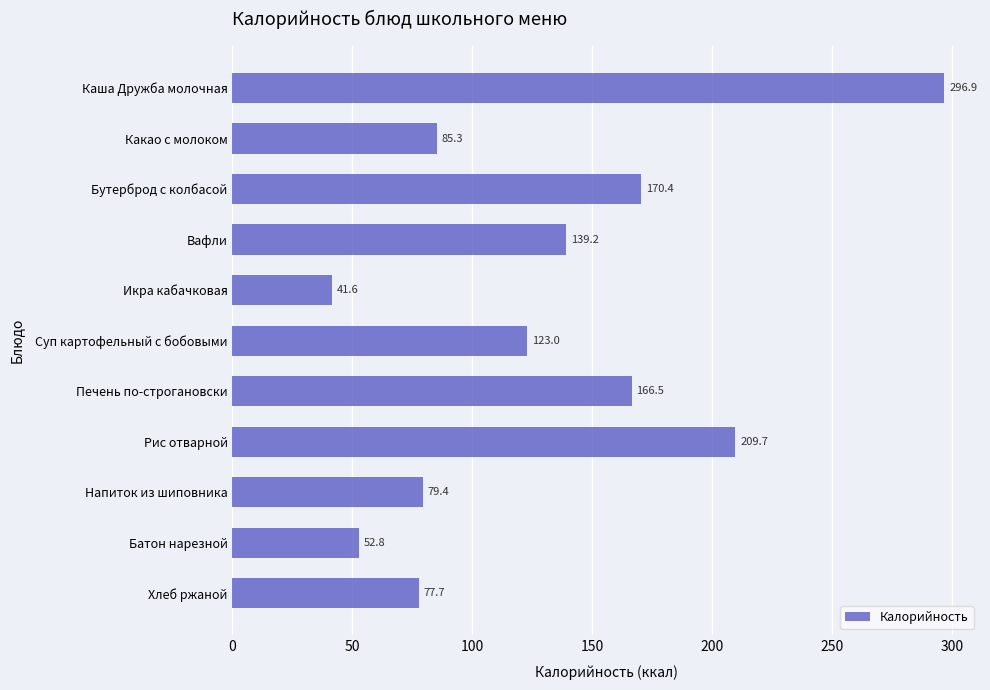

List the labels in order of value, smallest first.

Икра кабачковая, Батон нарезной, Хлеб ржаной, Напиток из шиповника, Какао с молоком, Суп картофельный с бобовыми, Вафли, Печень по-строгановски, Бутерброд с колбасой, Рис отварной, Каша Дружба молочная